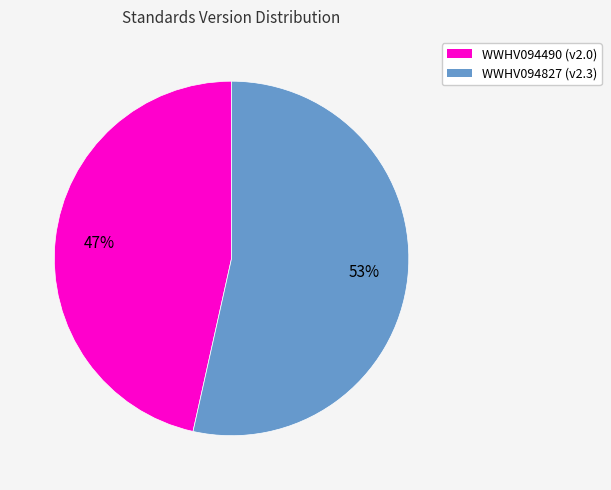

Do WWHV094490 (v2.0) and WWHV094827 (v2.3) together represent more than half of the pie?

Yes